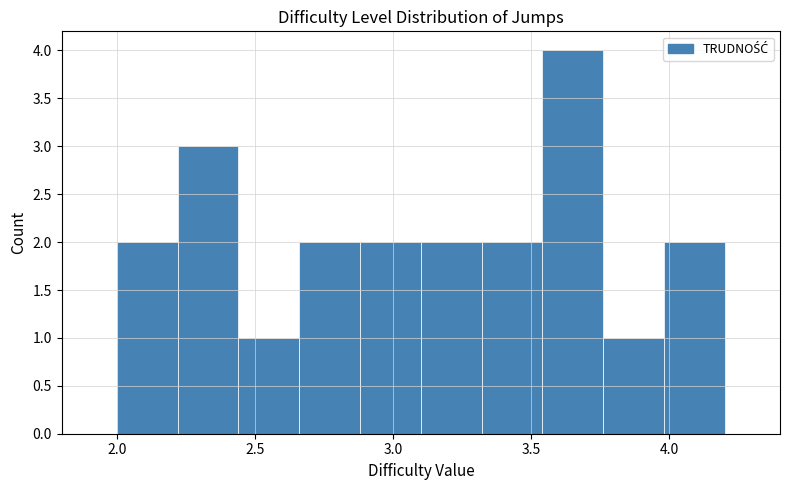

Over which range of the x-axis is the bar tallest?

3.54 to 3.76